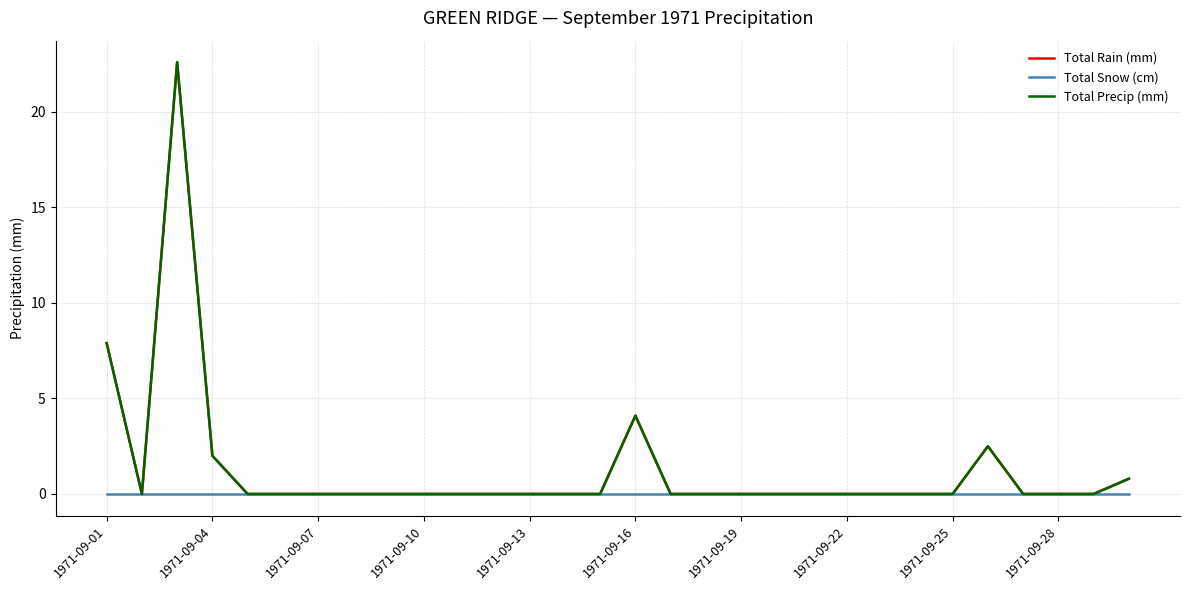

What is the difference between the maximum and minimum values in the Total Precip (mm) series?

22.6